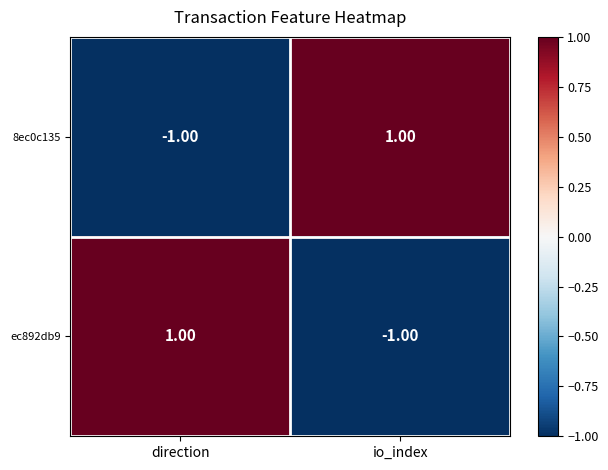

What is the greatest value displayed?

1